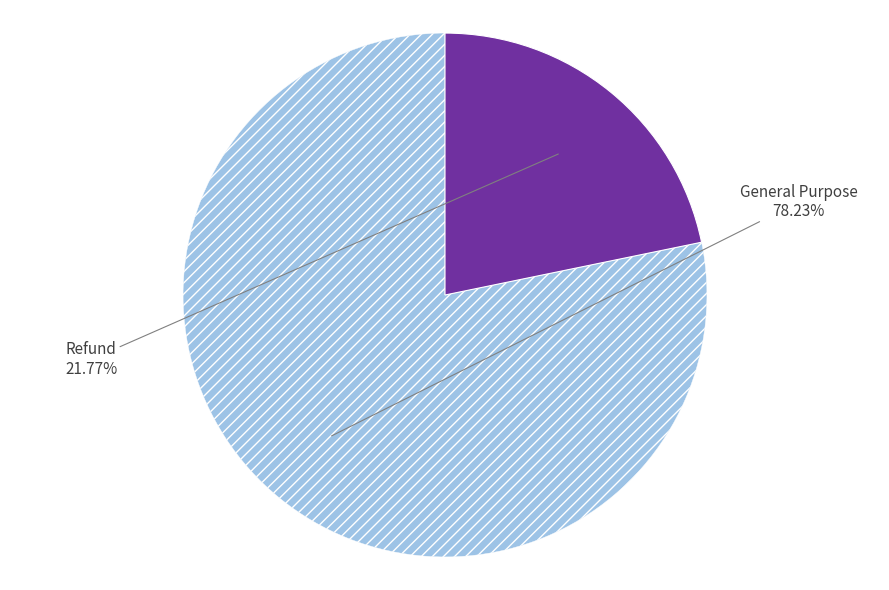

Is there a majority slice in this chart?

Yes